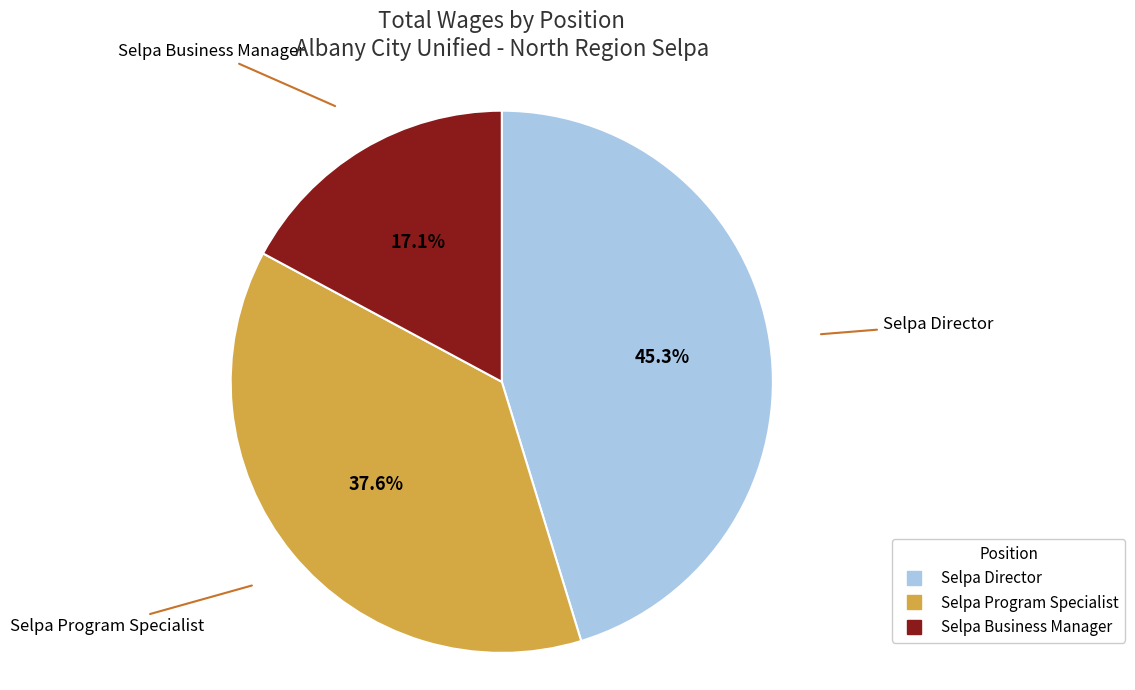

How many segments does this pie chart have?

3